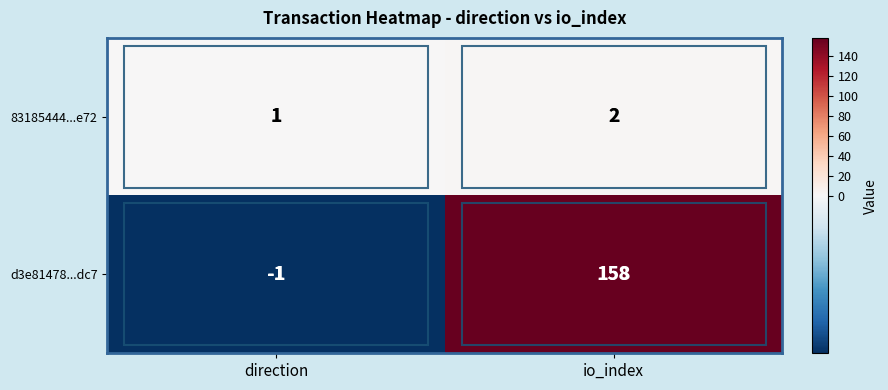

How many categories are shown in the chart?

2